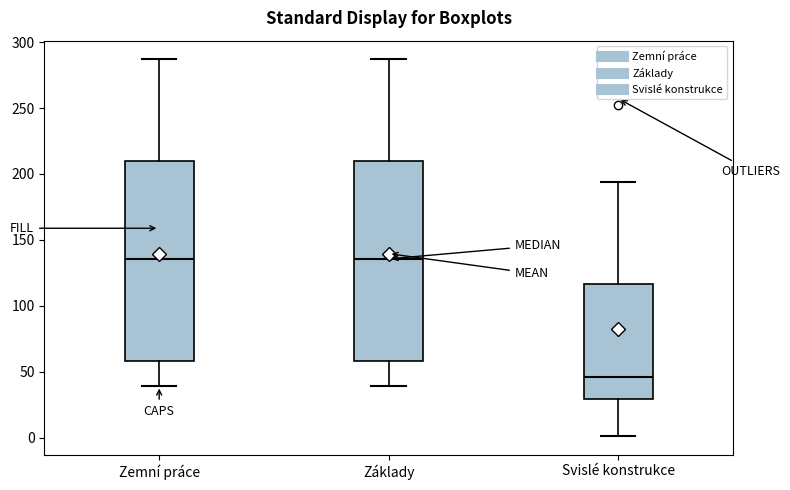

Reading left to right, read every box against the y-axis: the position of its median line, the range the box covers, and the ends of its whiskers. The values are not printed on the chart, so give them approximately, as read against the axis.

Zemní práce: median 135, box 60 to 210, whiskers 40 to 285
Základy: median 135, box 60 to 210, whiskers 40 to 285
Svislé konstrukce: median 45, box 30 to 115, whiskers 0 to 195